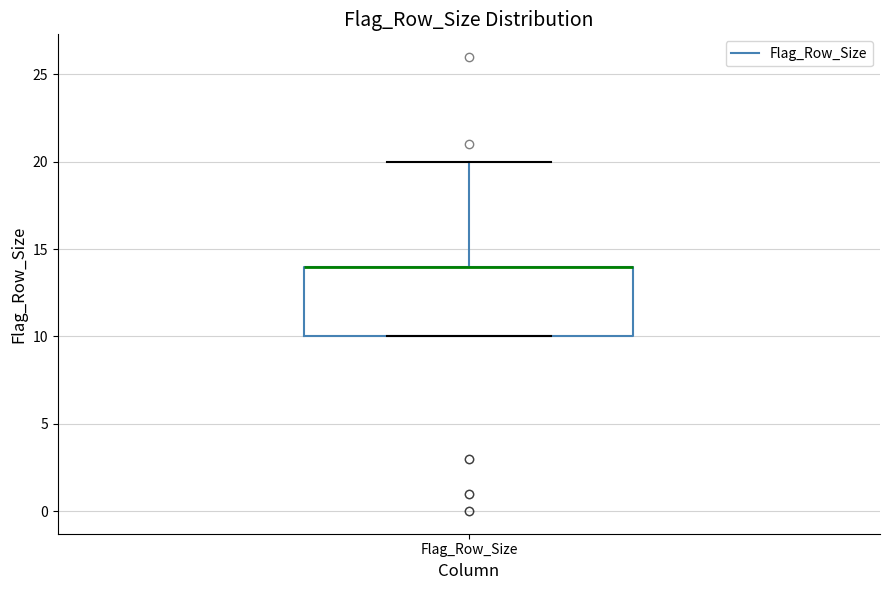

Where is the lower edge of the box for Flag_Row_Size on the y-axis? The values are not printed on the chart, so give them approximately, as read against the axis.

10